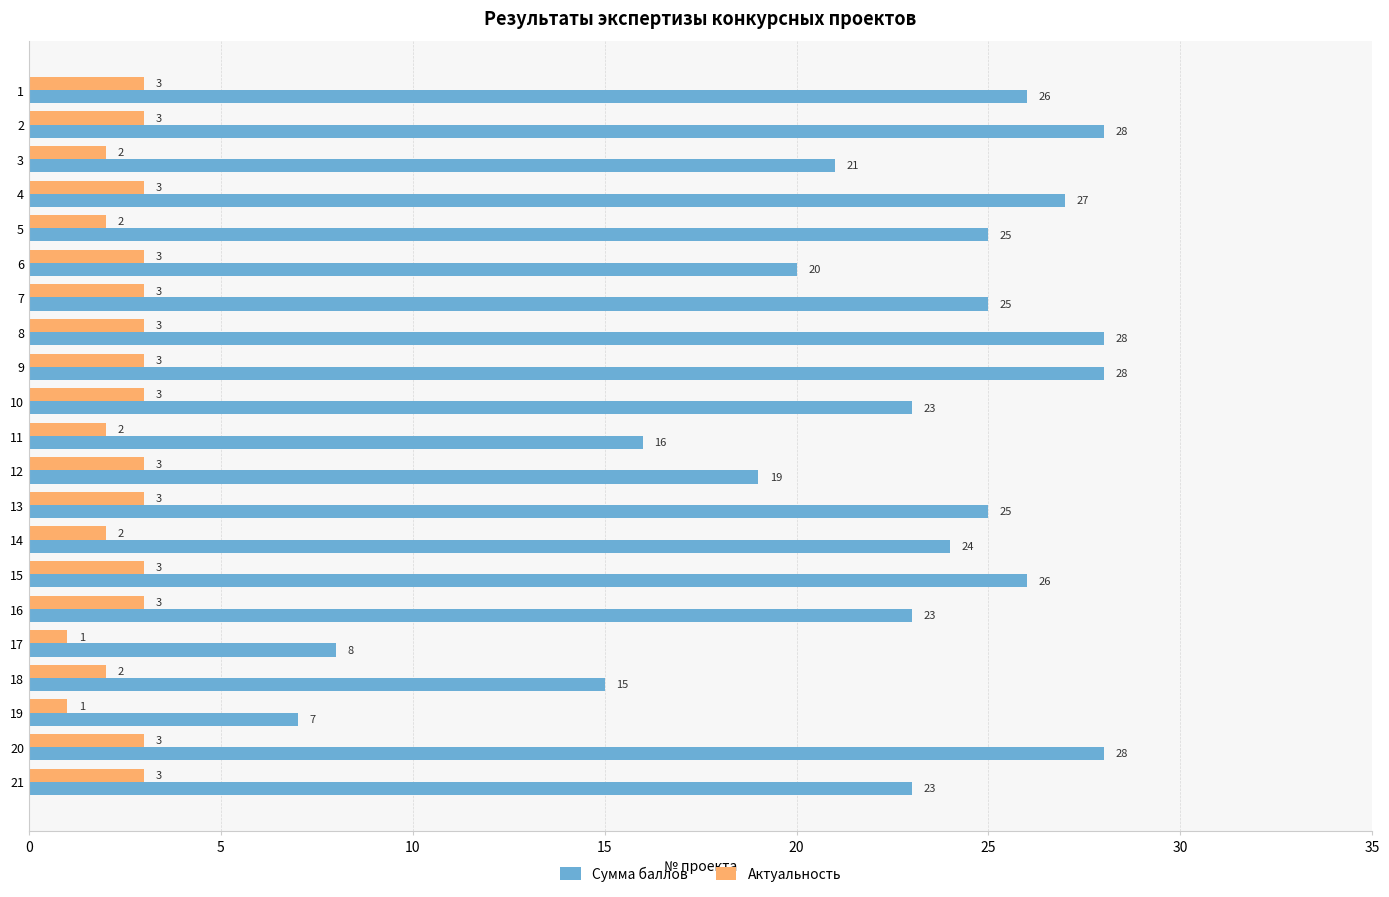

The value of Актуальность at 12 is 3. True or false?

True